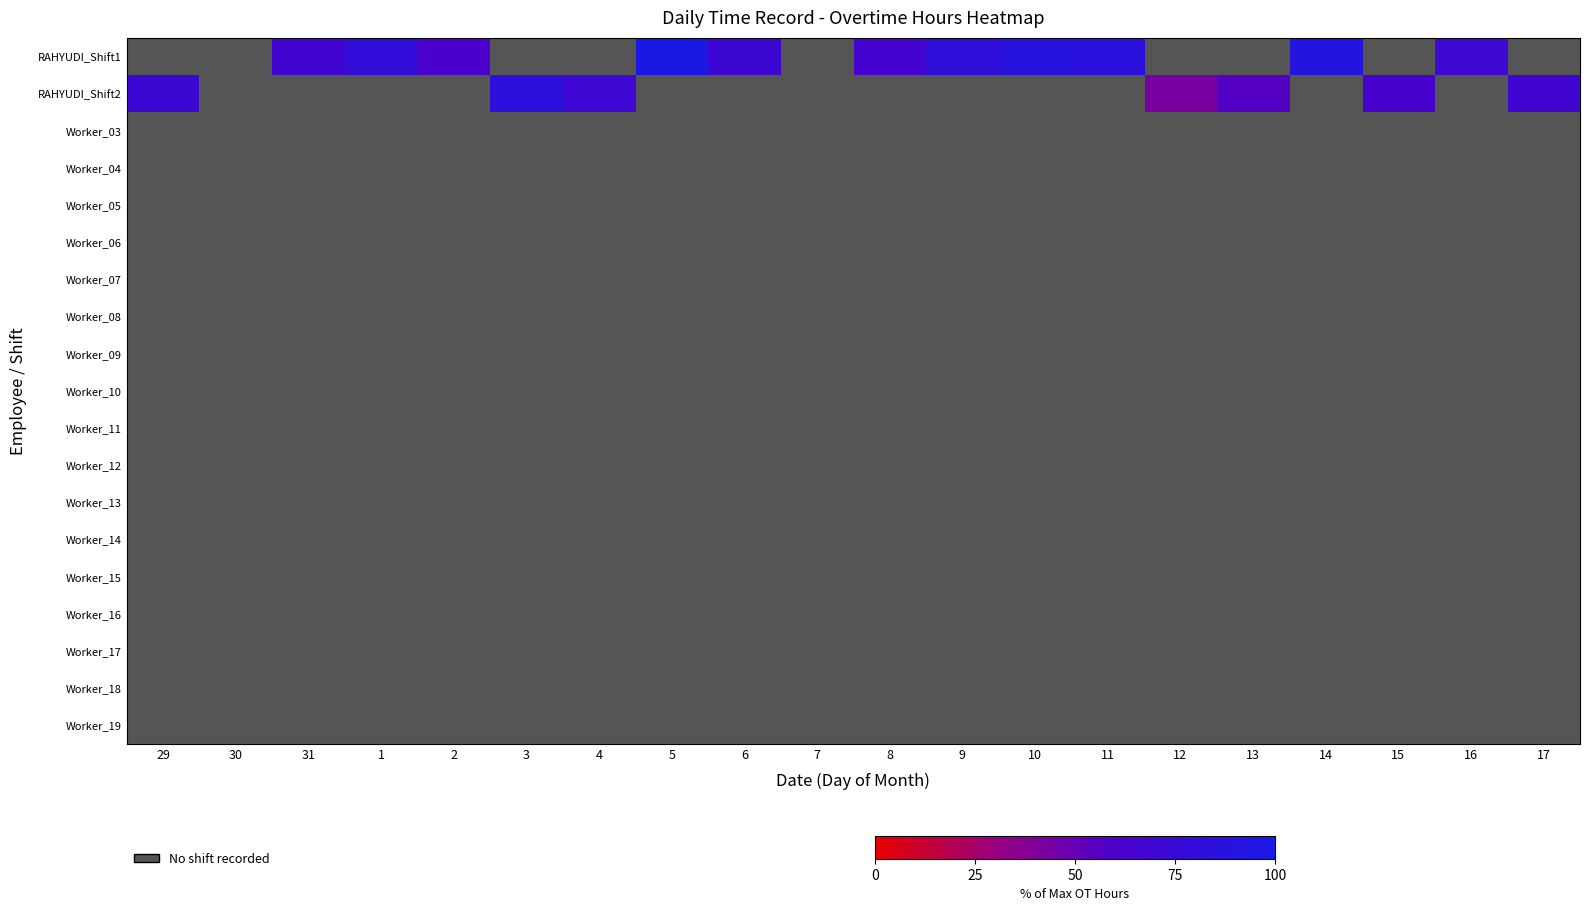

Rank the categories by Worker_08 value from lowest to highest.

29, 30, 31, 1, 2, 3, 4, 5, 6, 7, 8, 9, 10, 11, 12, 13, 14, 15, 16, 17